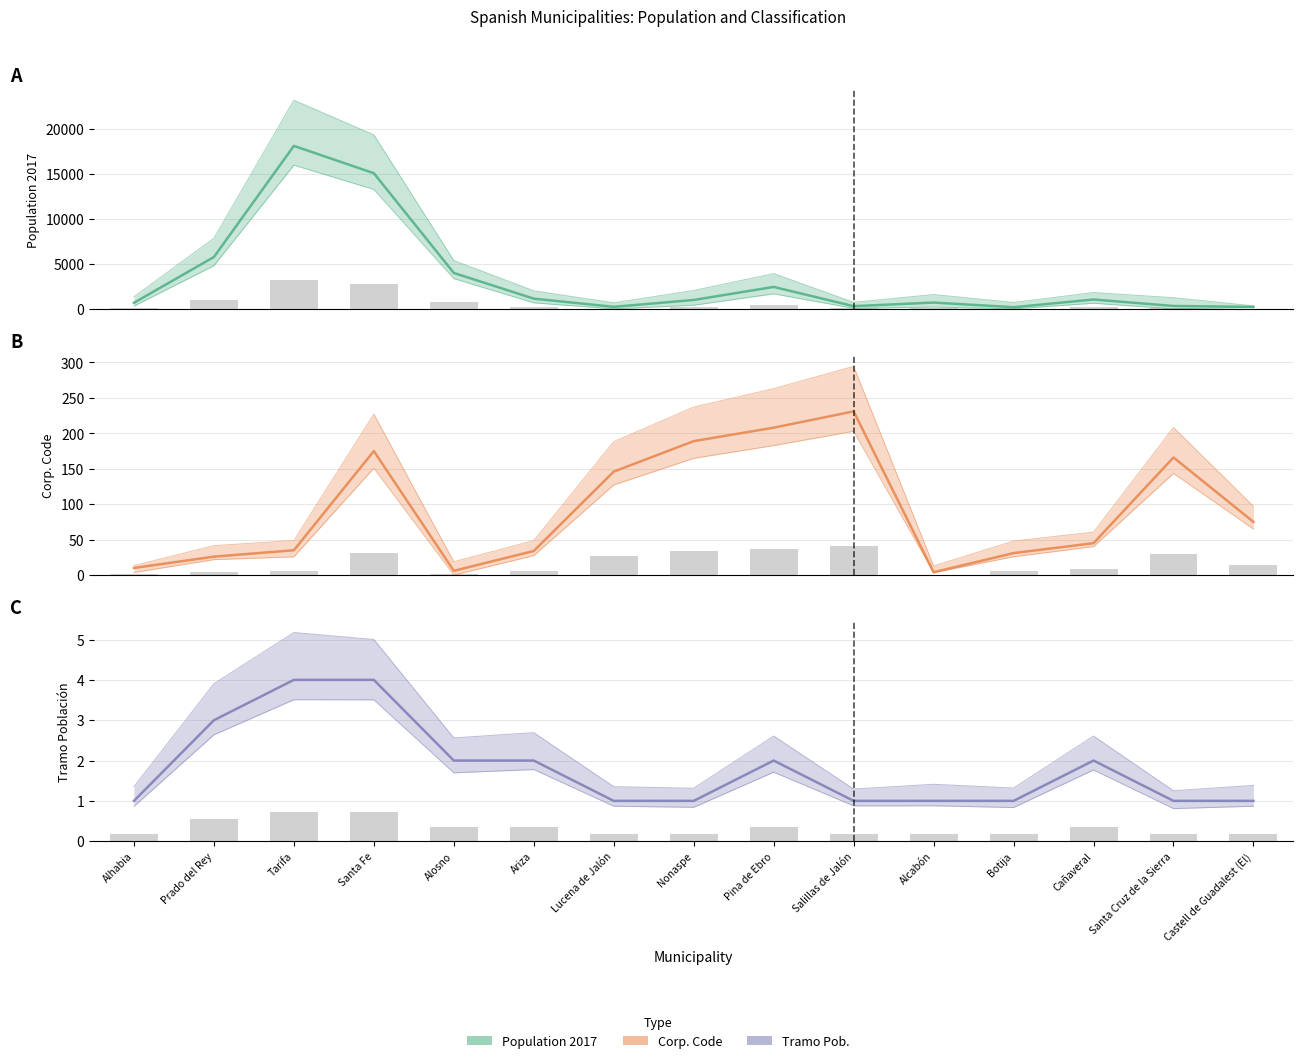

Which series changed the most between Botija and Castell de Guadalest (El)?

cdcorp line